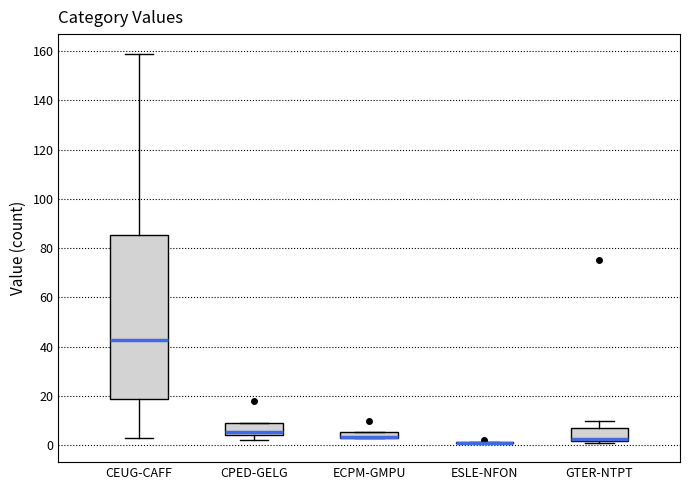

Comparing the boxes themselves (not the whiskers), which one is the tallest?

CEUG-CAFF